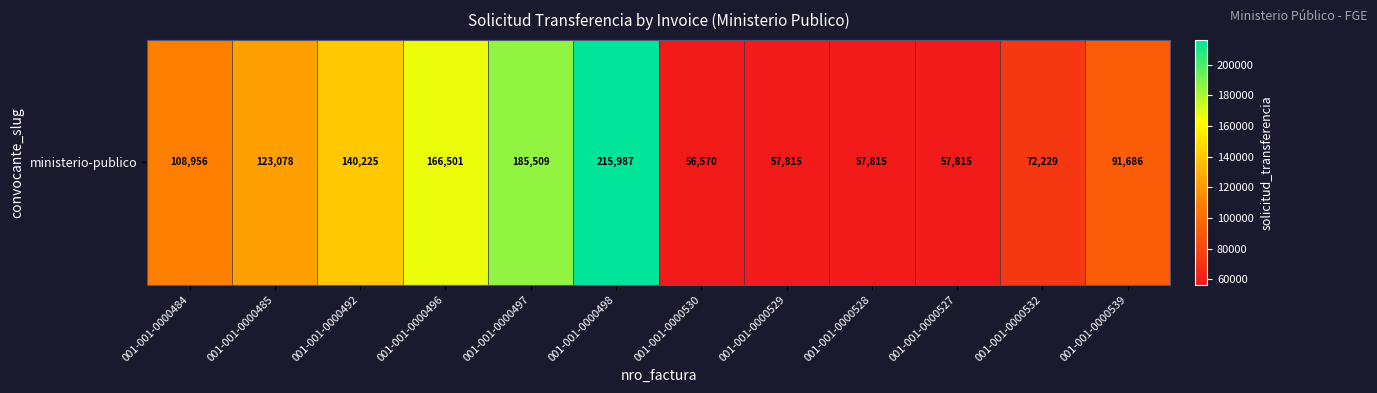

Approximately how many times larger is the value at 001-001-0000484 compared to 001-001-0000529?

1.9